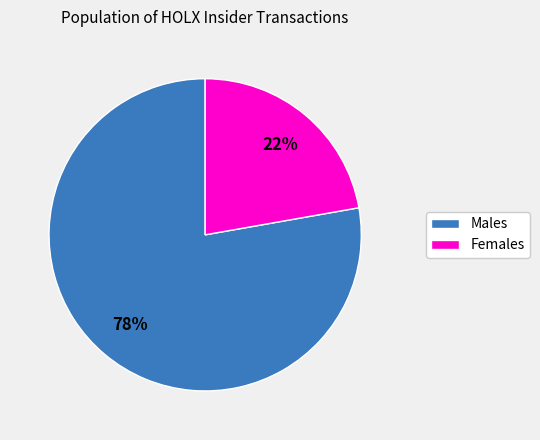

How many segments does this pie chart have?

2